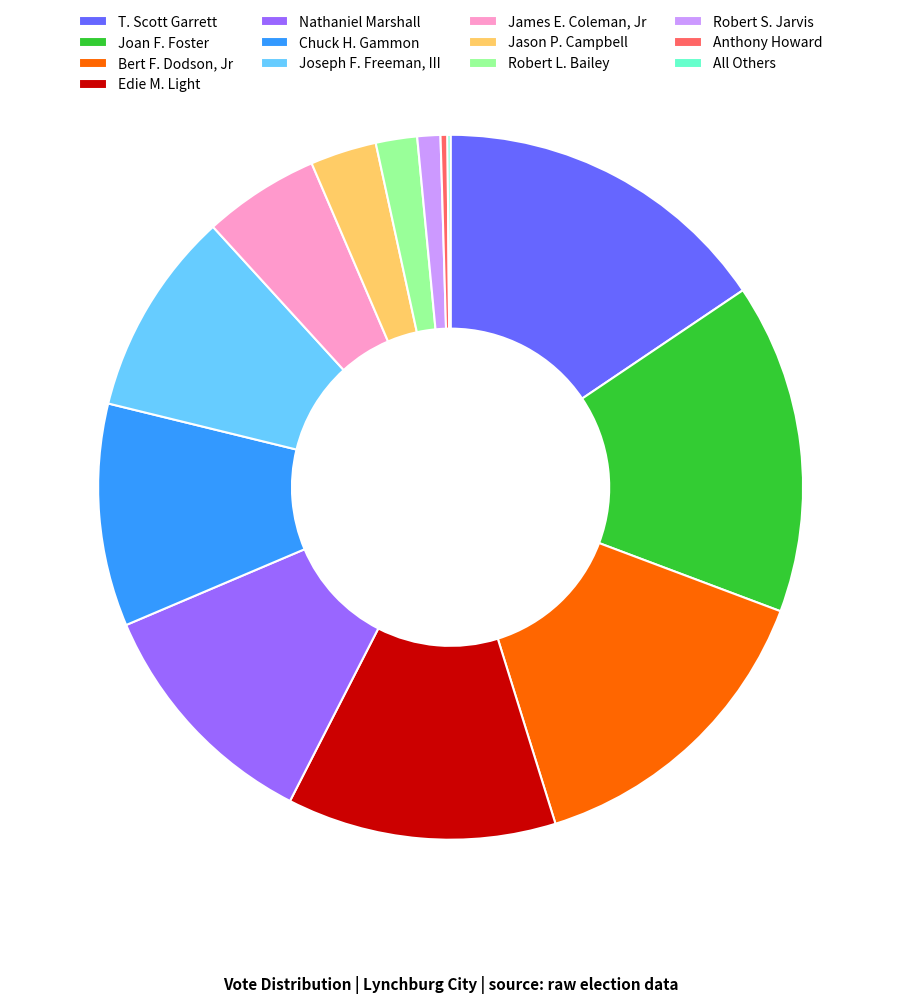

True or false: Chuck H. Gammon accounts for 16% of the total.

False